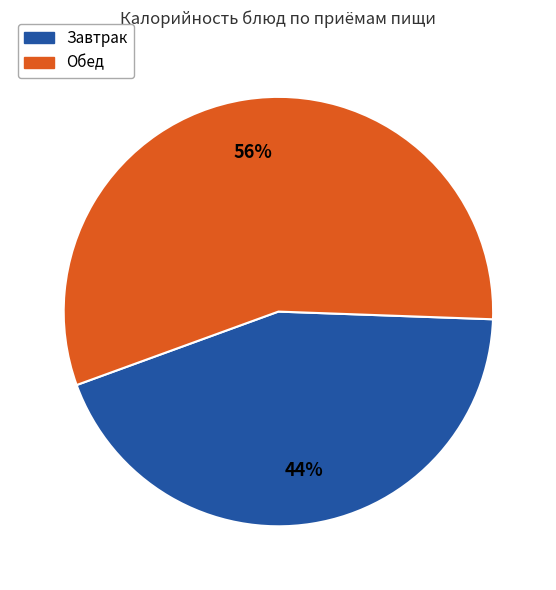

To the nearest percent, what is the average slice percentage?

50%